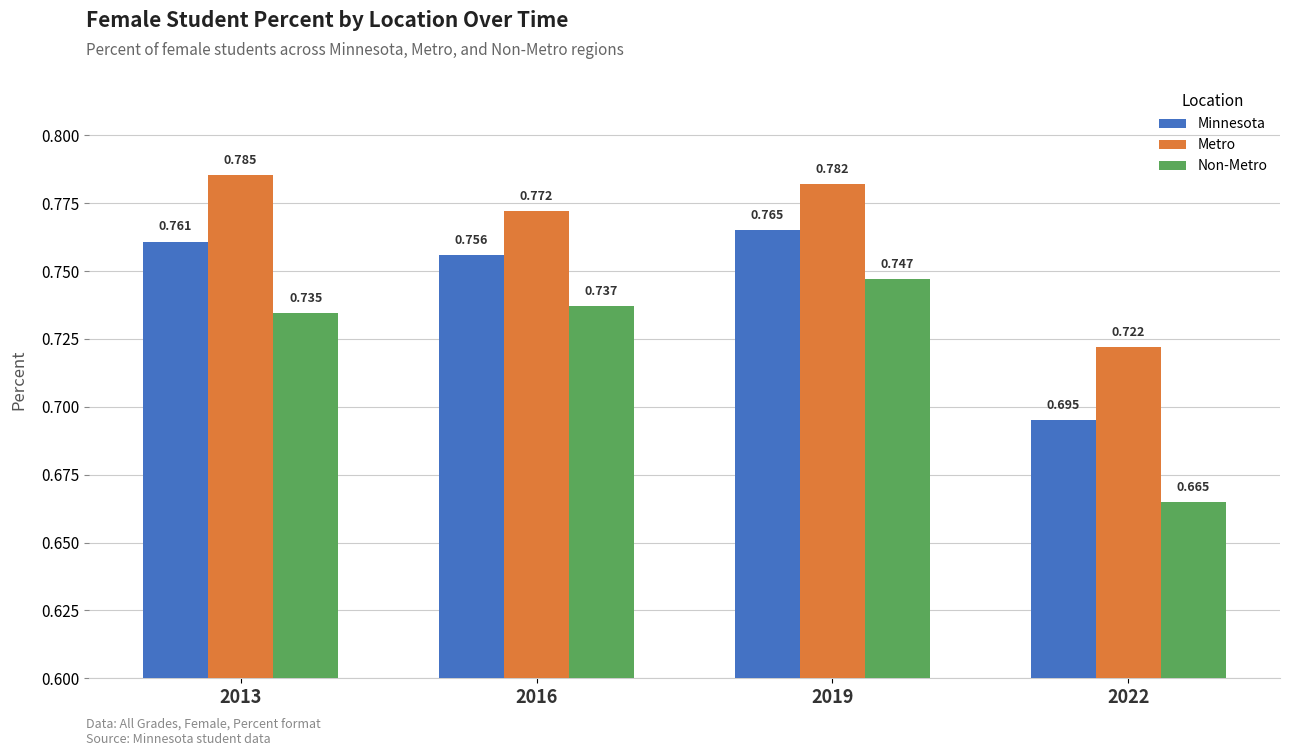

How many groups of bars are there?

4